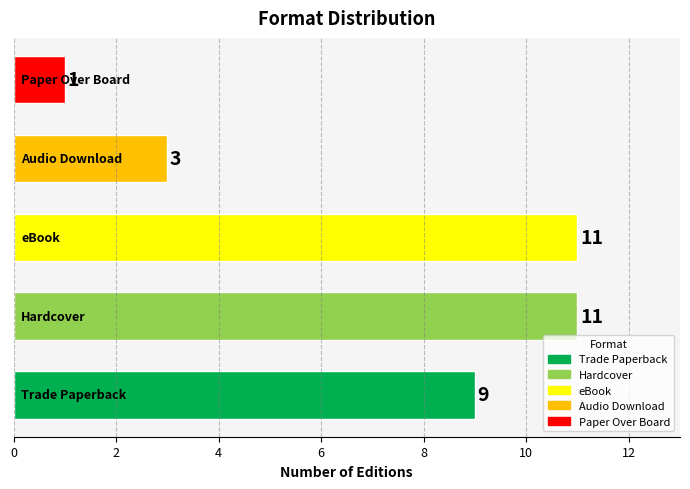

How many values are between 3 and 11?

4